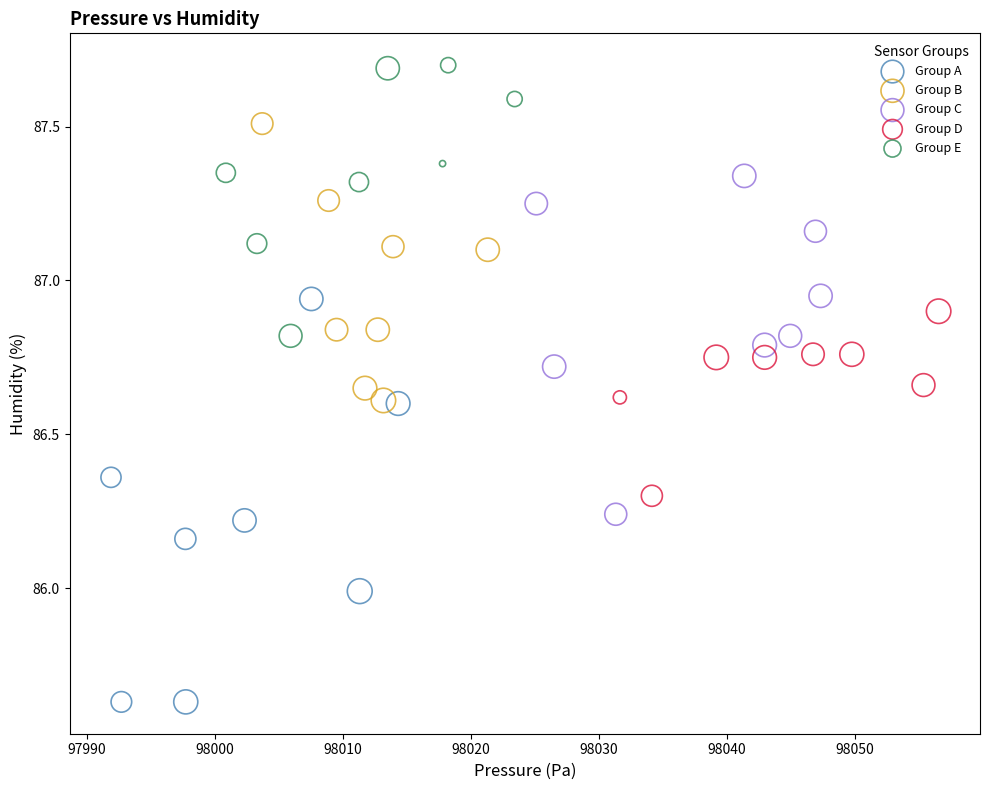

Which series reaches the minimum Y coordinate?

Group A